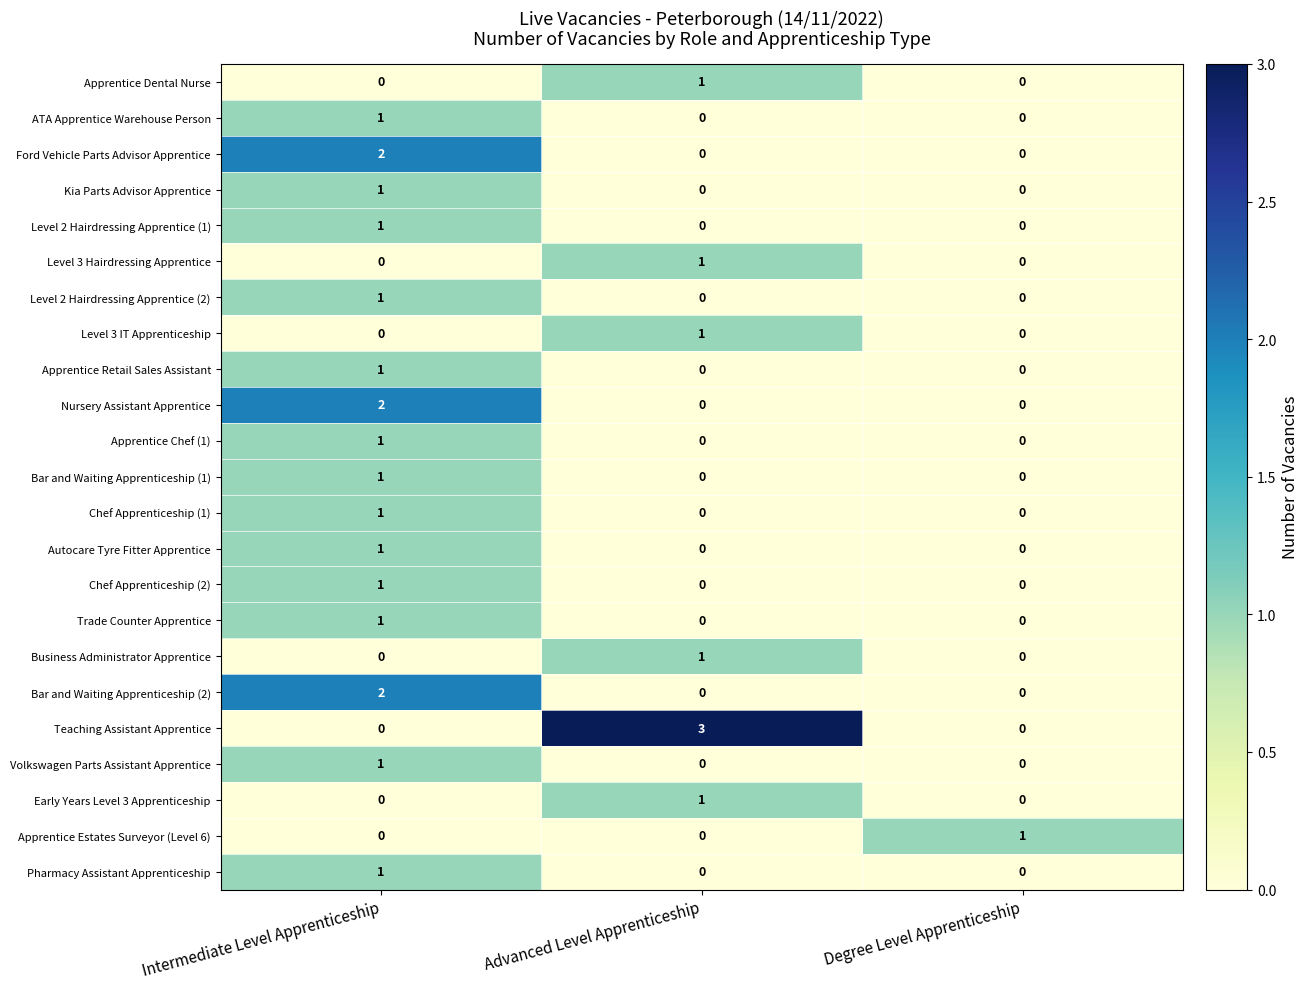

How many Pharmacy Assistant Apprenticeship values are between 0 and 1?

3